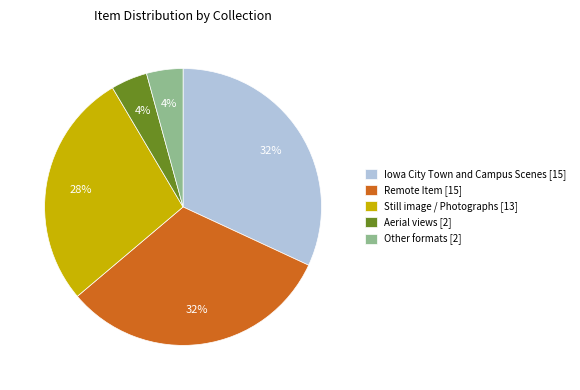

The Still image / Photographs [13] slice represents 28% of the pie. True or false?

True